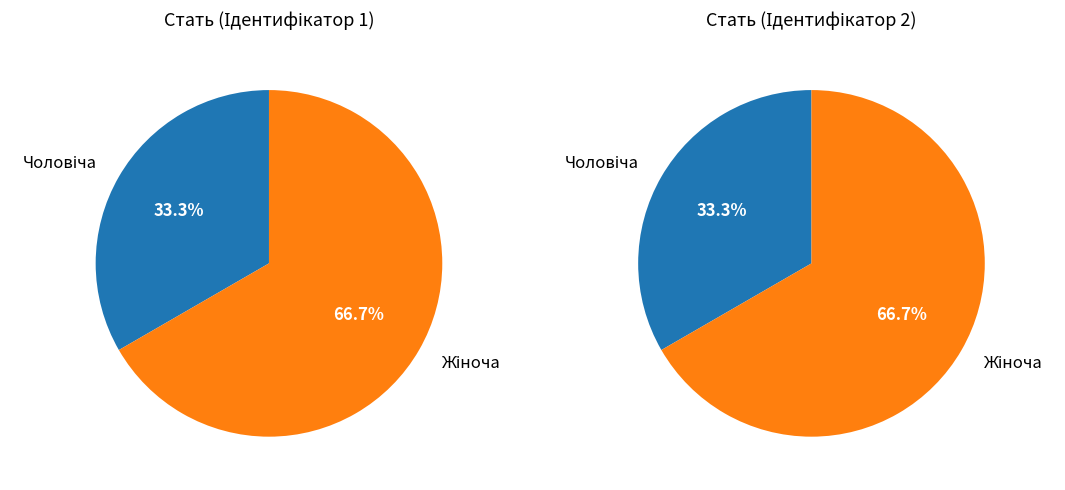

How many slices are in this pie chart?

2